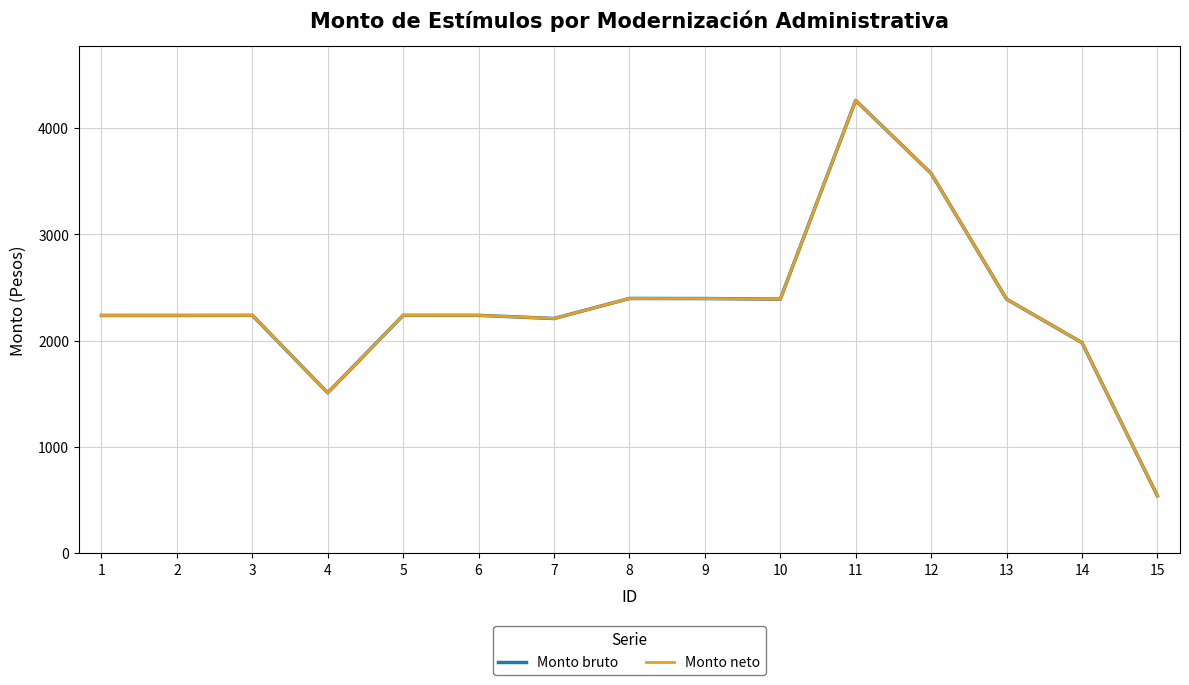

Reading right to left, what are all the values shown in this chart?

Monto bruto: 15=539.2	14=1980.2	13=2389.6	12=3572.8	11=4259.2	10=2389.6	9=2395.0	8=2395.8	7=2207.2	6=2237.0	5=2237.0	4=1508.3	3=2237.0	2=2236.2	1=2236.2
Monto neto: 15=539.2	14=1980.2	13=2389.6	12=3572.8	11=4259.2	10=2389.6	9=2395.0	8=2395.8	7=2207.2	6=2237.0	5=2237.0	4=1508.3	3=2237.0	2=2236.2	1=2236.2